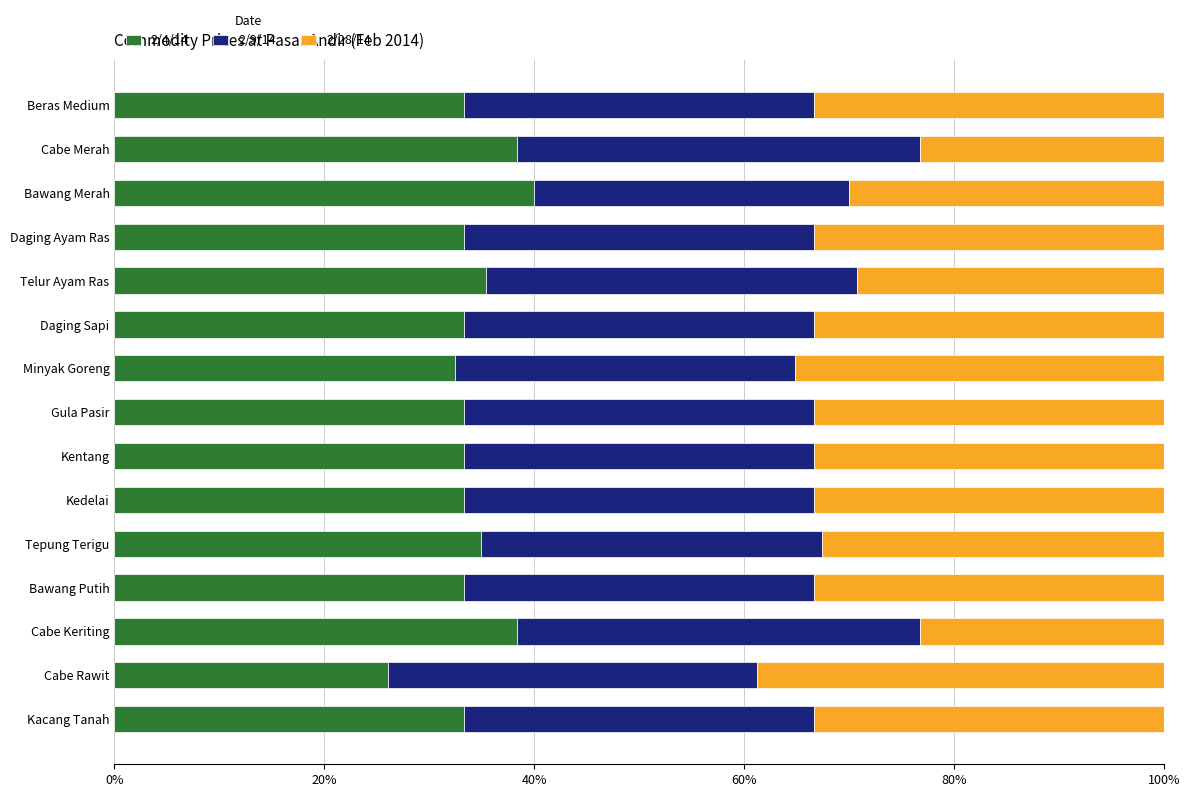

What is the minimum value for 2/4/14?

26.1